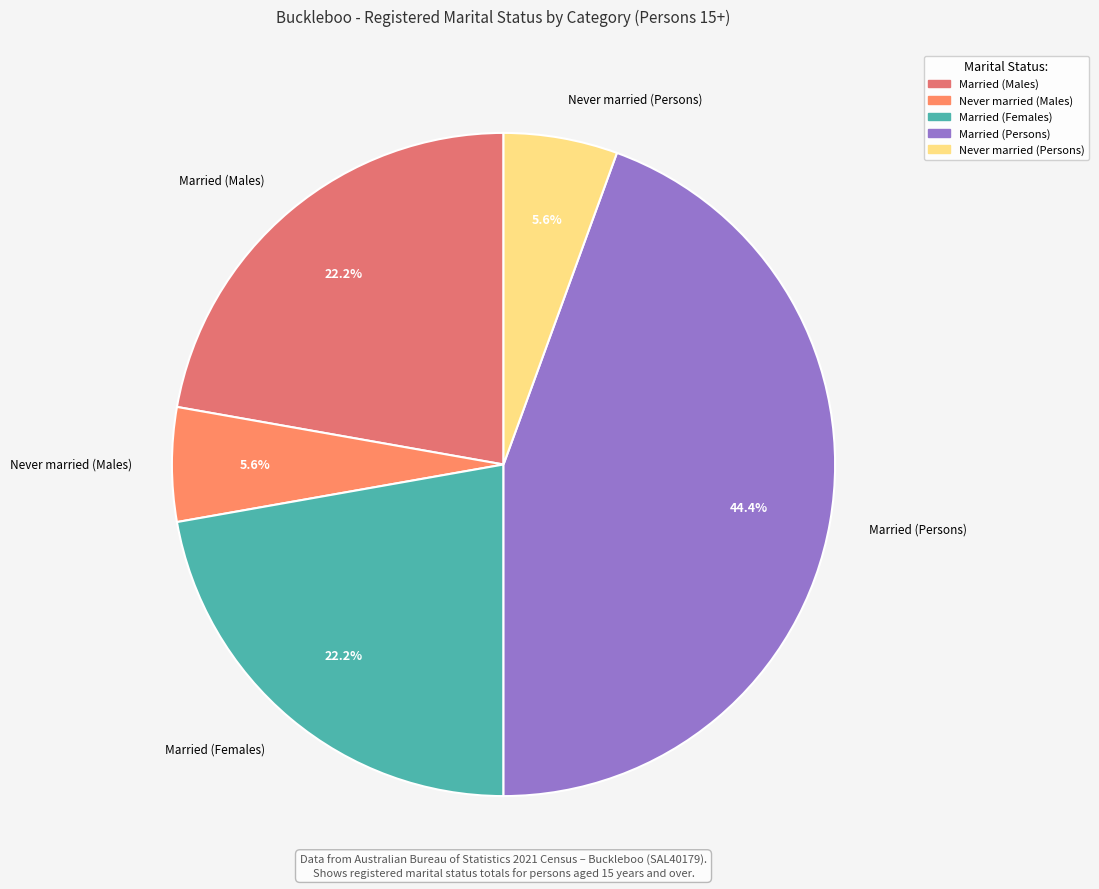

Which slice is the largest?

Married (Persons)